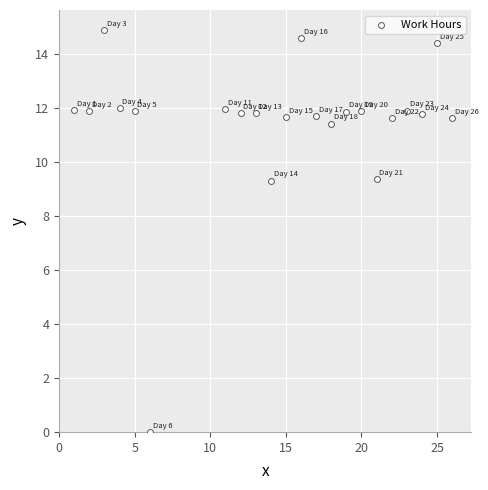

What is the range of X values (max minus min)?

25.0